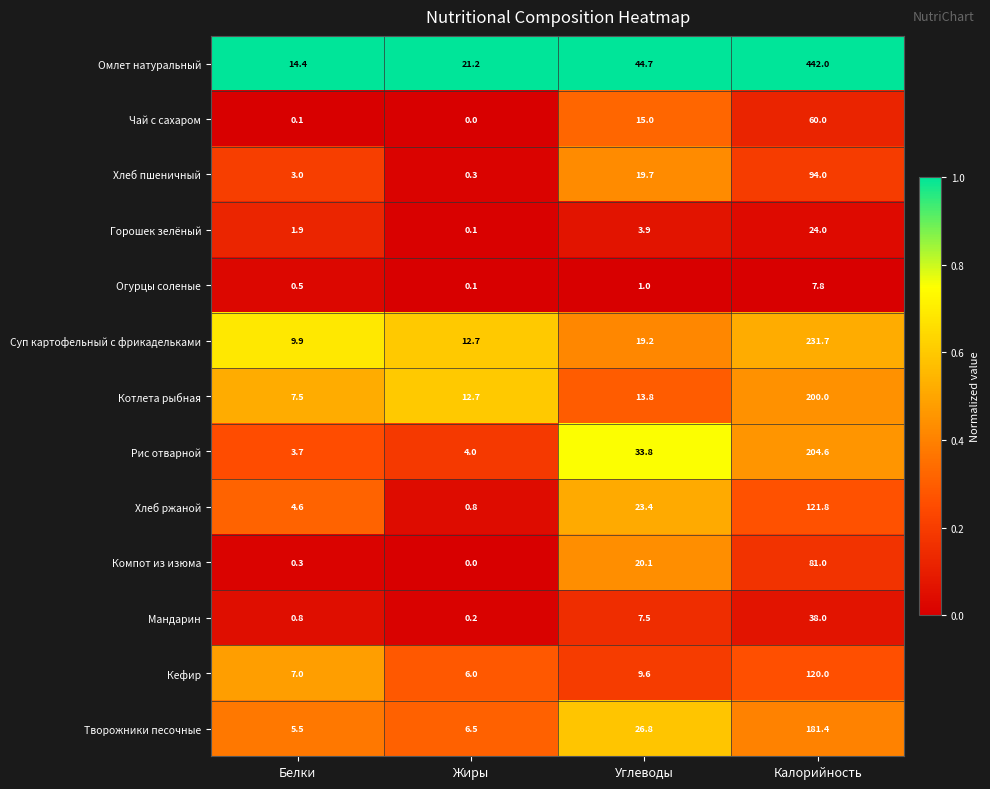

What is the total value across all series at Калорийность?

1806.3